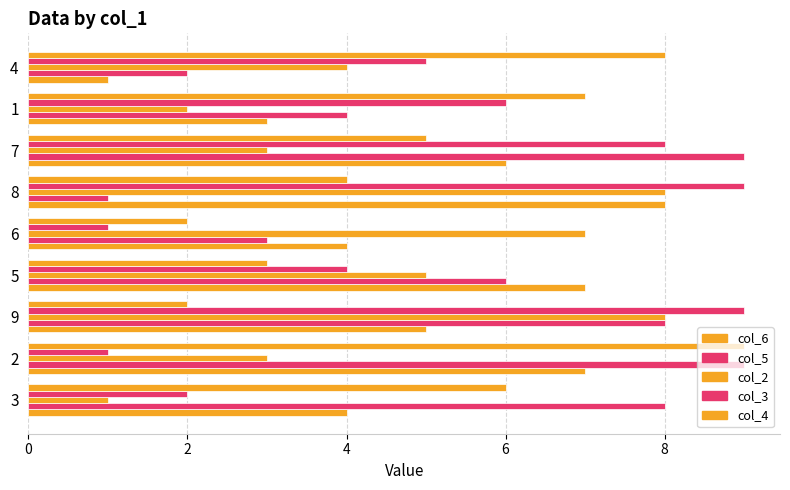

How many categories are shown in the chart?

9